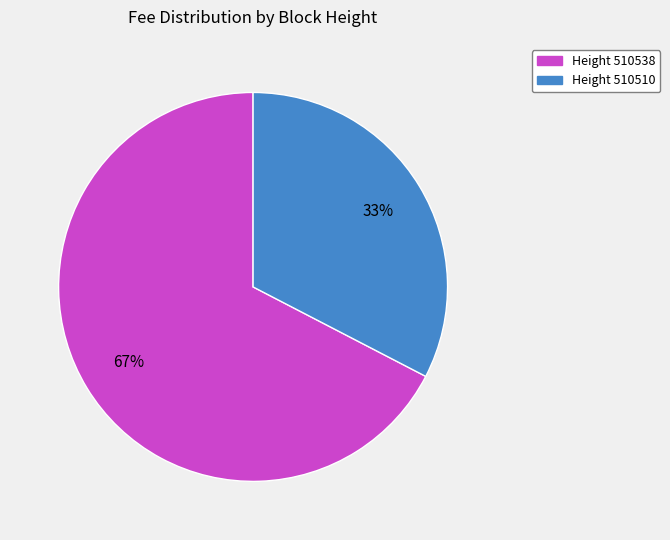

Does any single category account for the majority?

Yes